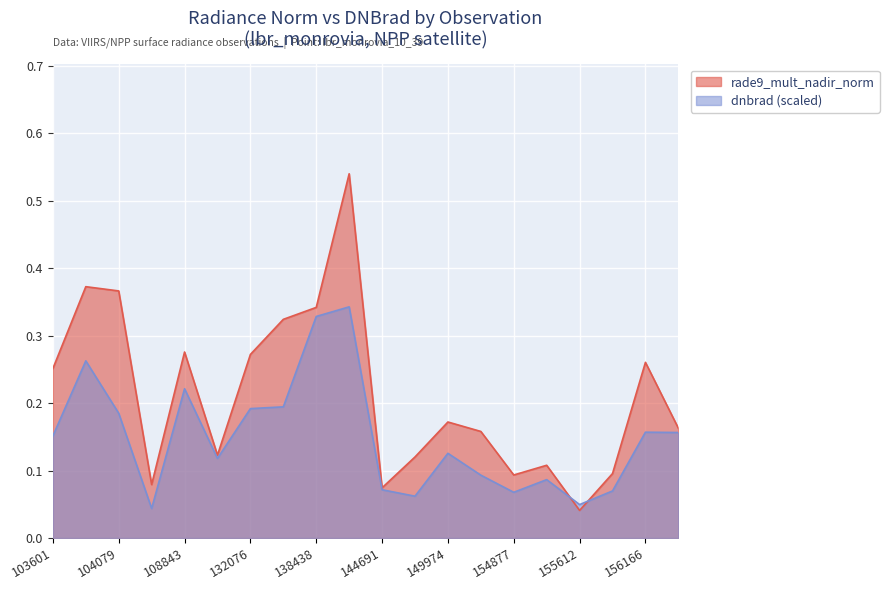

What are all the series names shown in the legend?

rade9_mult_nadir_norm, dnbrad (scaled)